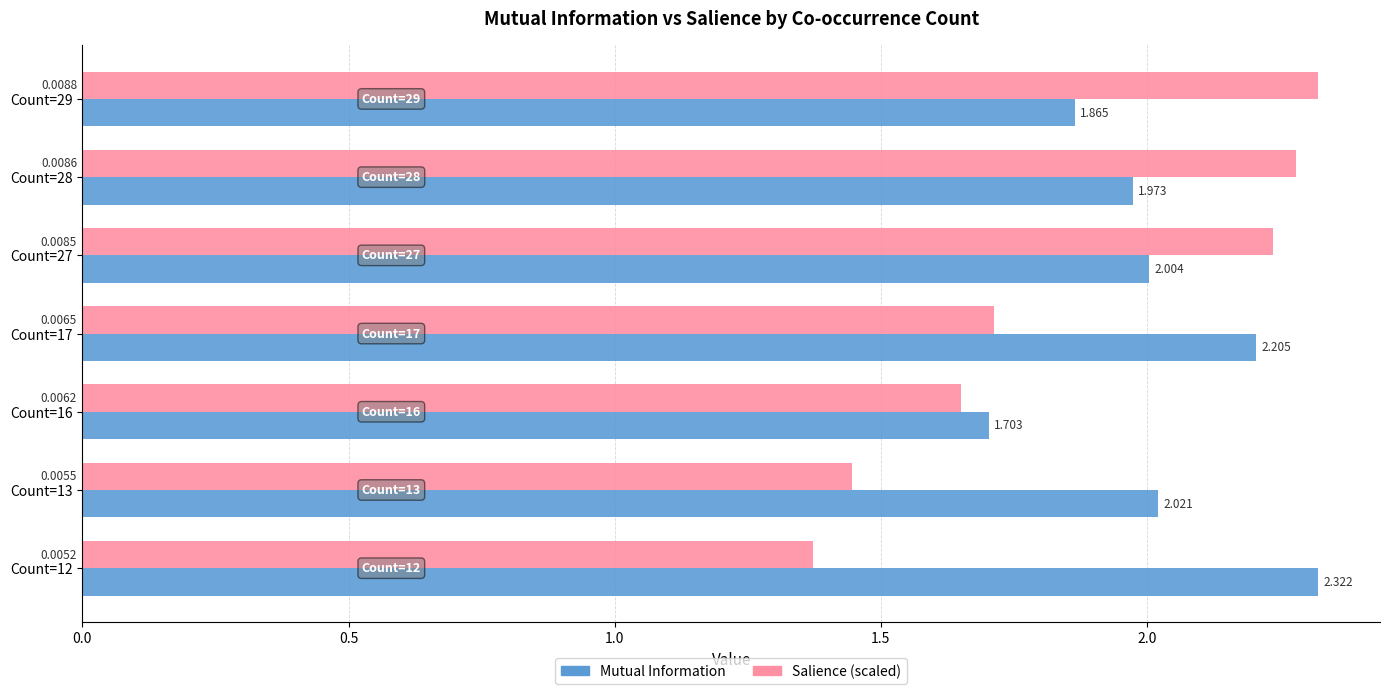

List the labels in order of Mutual Information value, smallest first.

Count=16, Count=29, Count=28, Count=27, Count=13, Count=17, Count=12